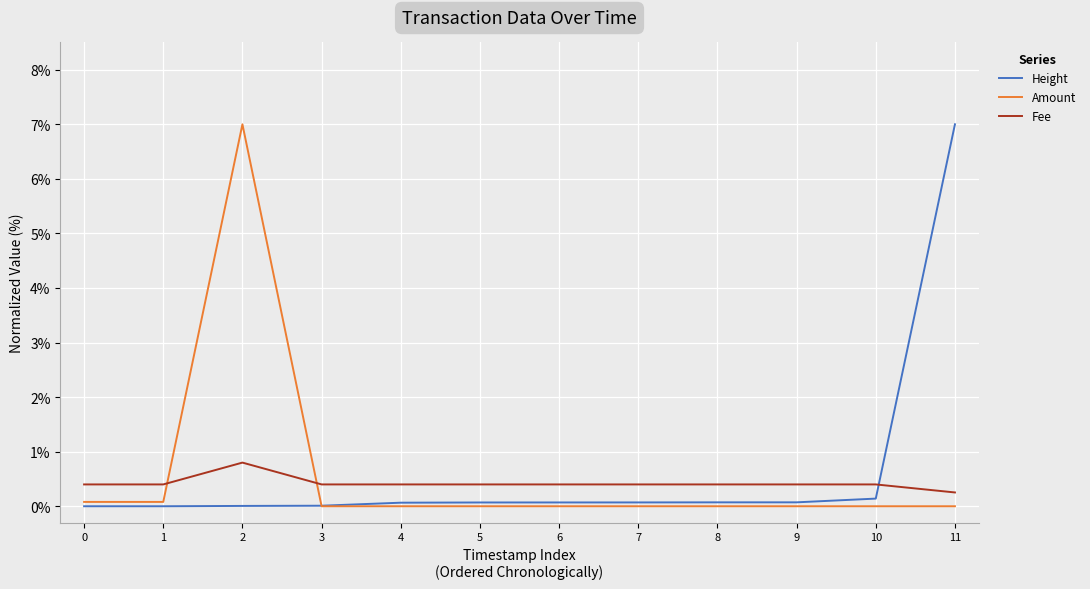

The Amount series shows 4.3 at 2. True or false?

False